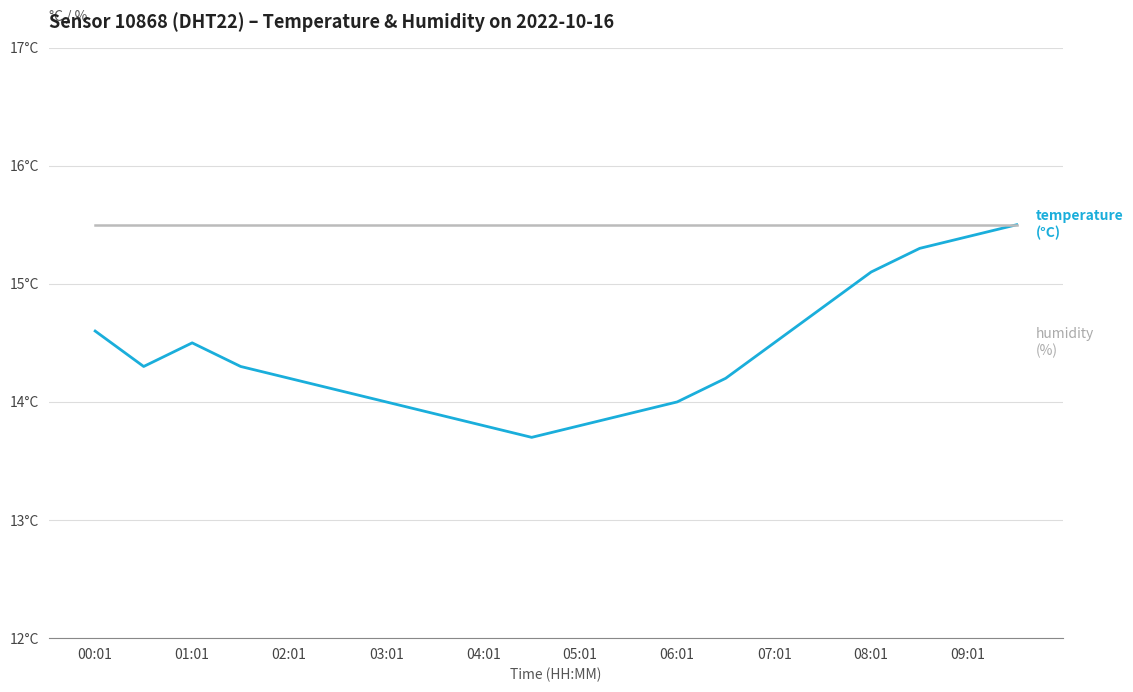

What are all the series names shown in the legend?

temperature, humidity